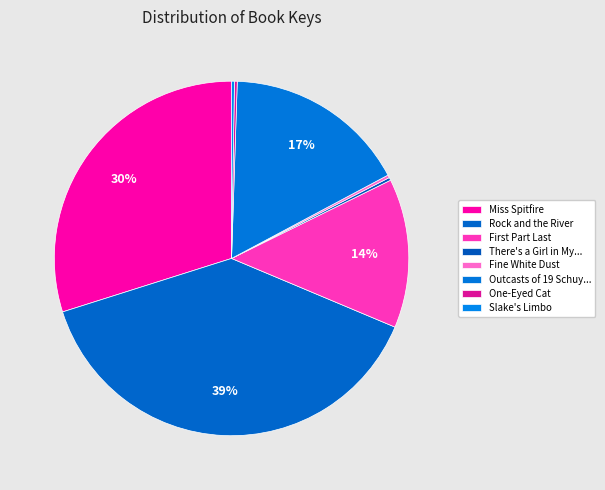

How many segments does this pie chart have?

8